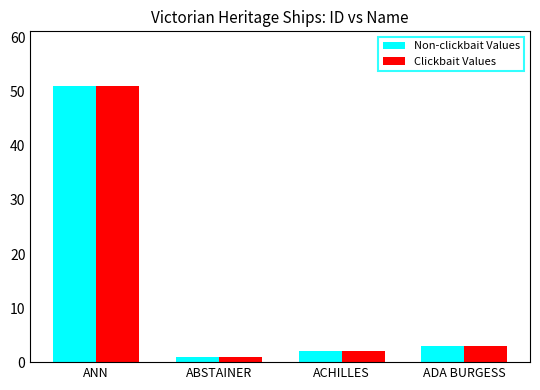

The value of Clickbait Values at ACHILLES is 4. True or false?

False